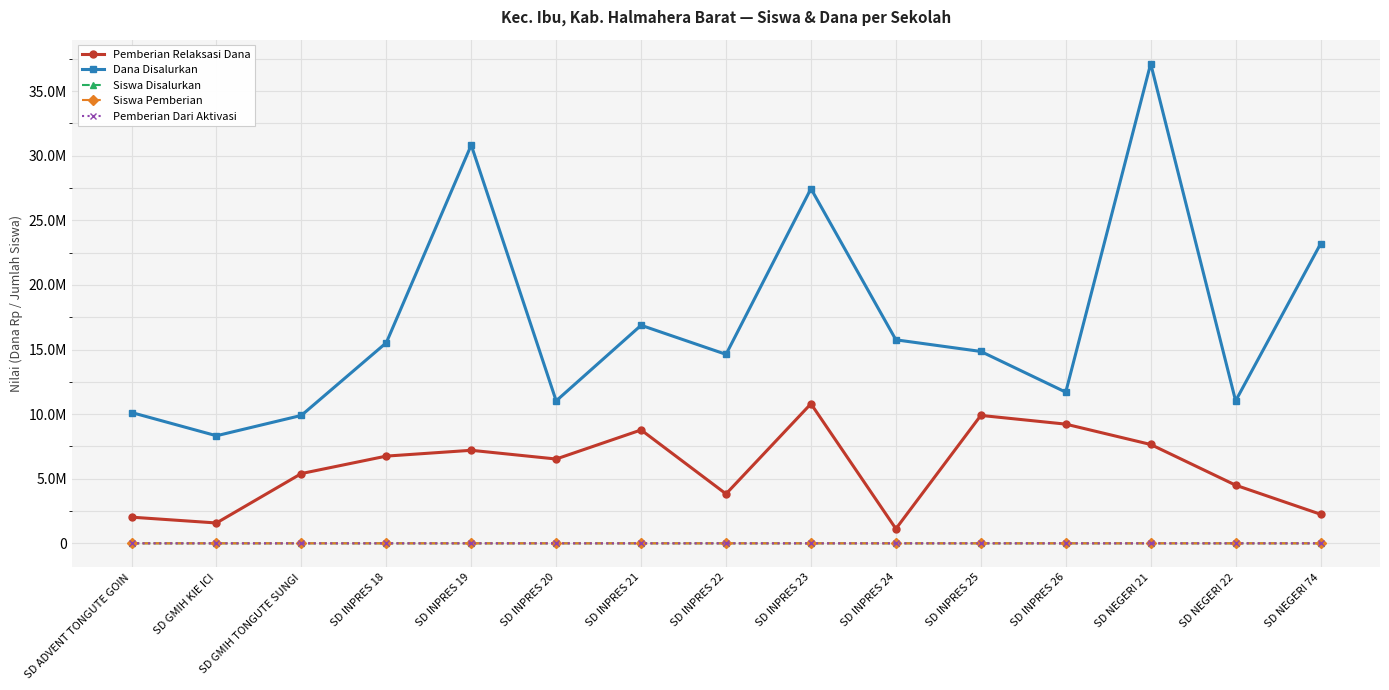

True or false: Siswa Pemberian has a value of 17 at SD INPRES 23.

False